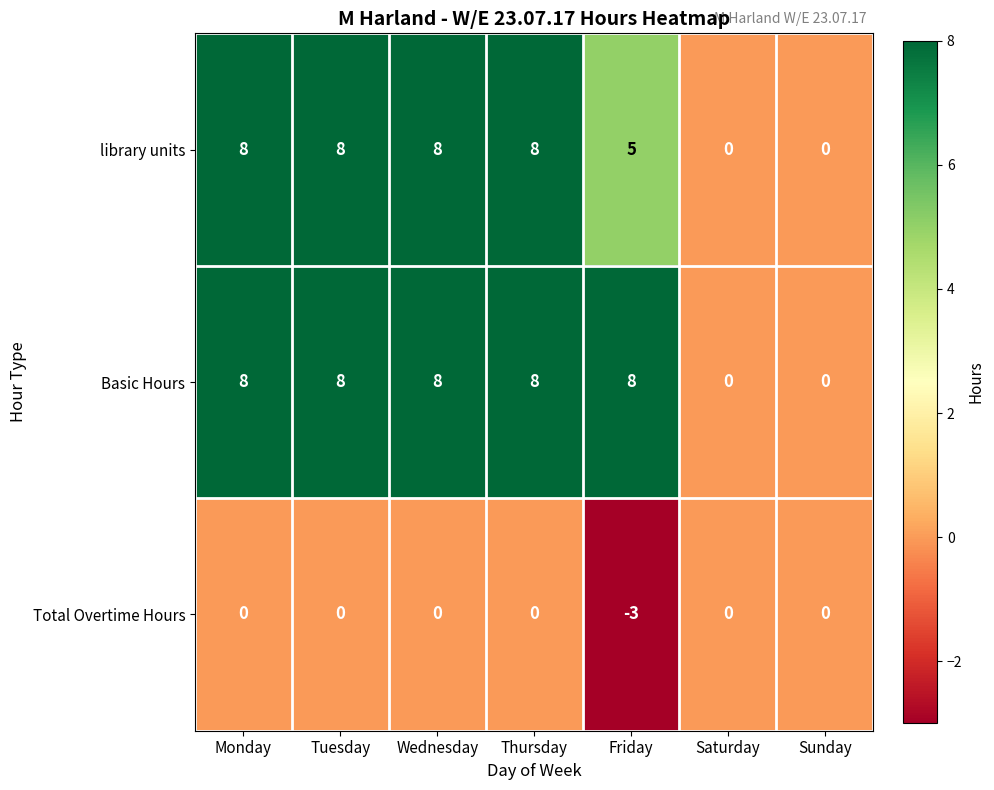

What is the sum of all Basic Hours values?

40